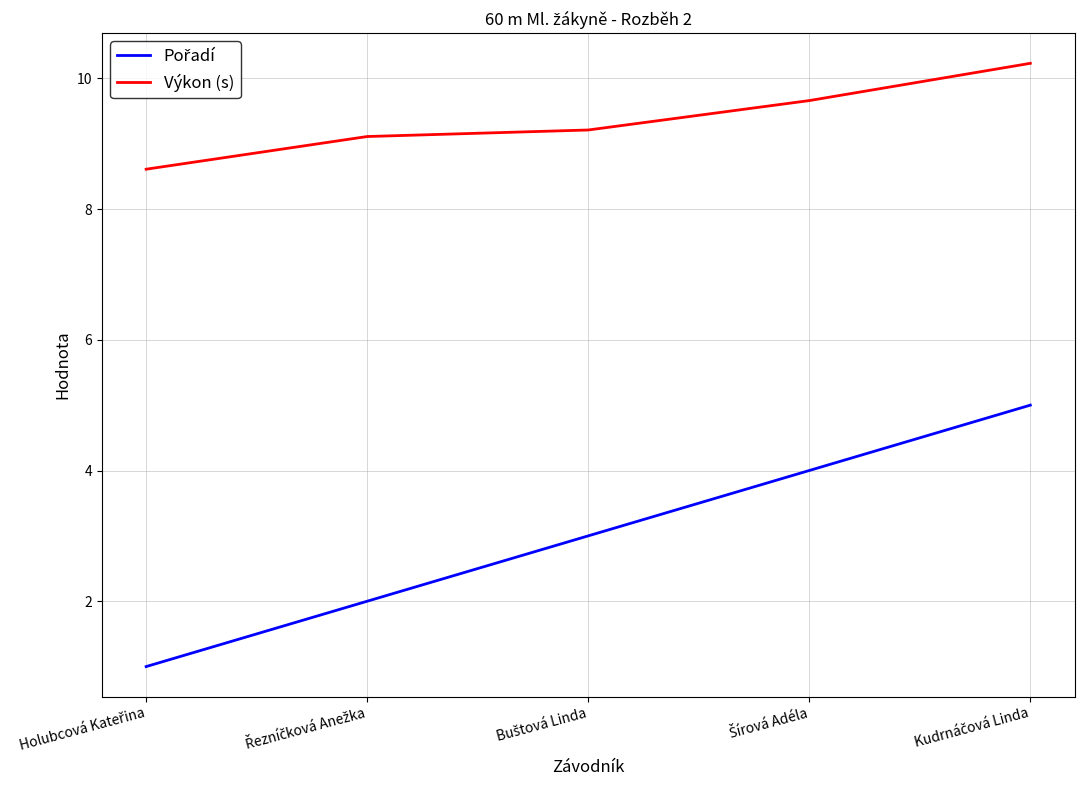

What is the highest value of the Výkon (s) series?

10.2